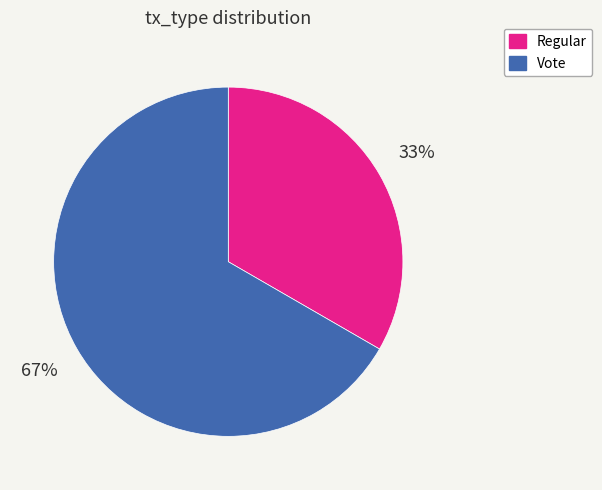

Count the number of slices in the pie.

2